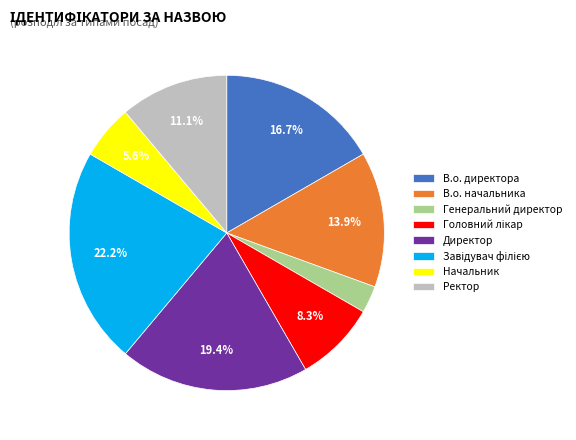

Which slice is the smallest?

Генеральний директор